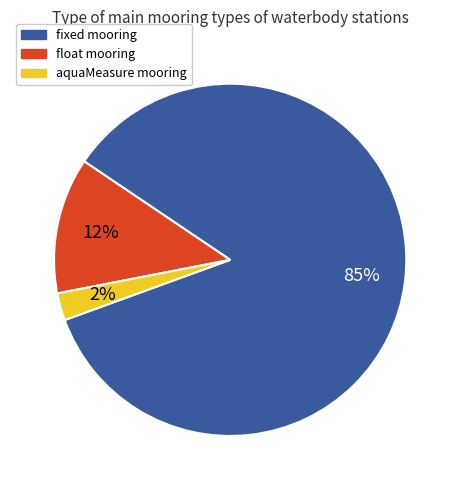

To the nearest percent, what is the average slice percentage?

33%